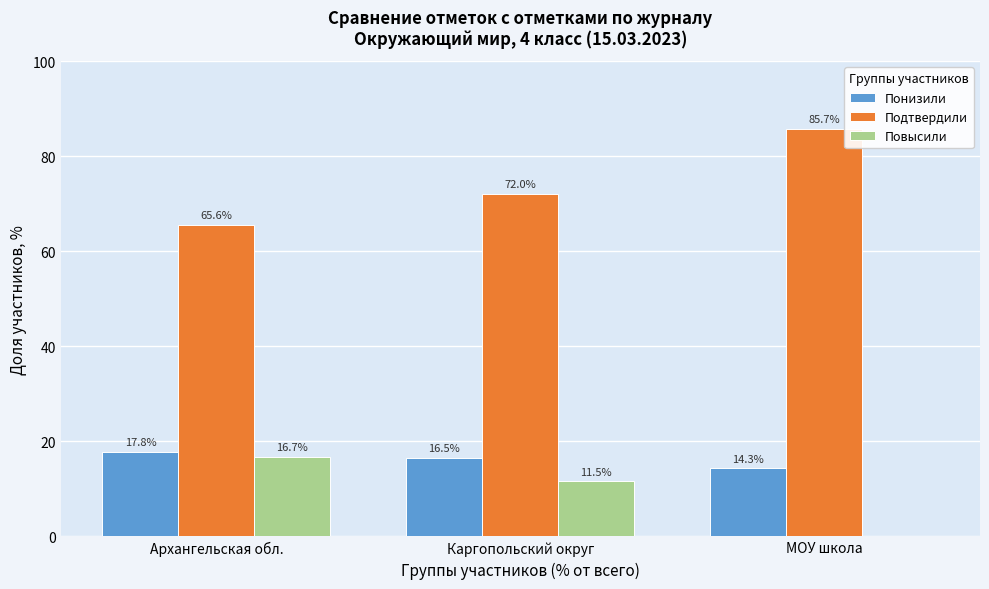

Reading left to right, list all the values displayed in this chart.

Понизили: Архангельская обл.=17.8	Каргопольский округ=16.5	МОУ школа=14.3
Подтвердили: Архангельская обл.=65.6	Каргопольский округ=72.0	МОУ школа=85.7
Повысили: Архангельская обл.=16.7	Каргопольский округ=11.5	МОУ школа=0.0